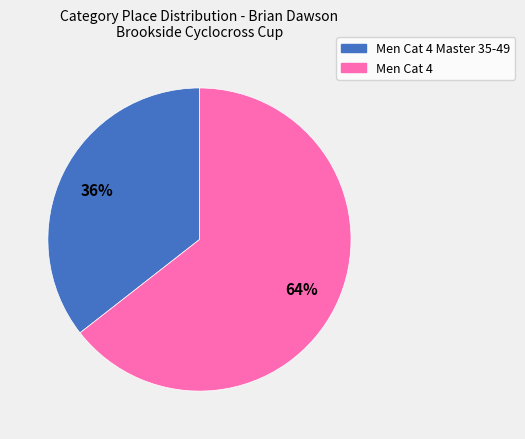

Is there any slice that represents more than half of the pie?

Yes